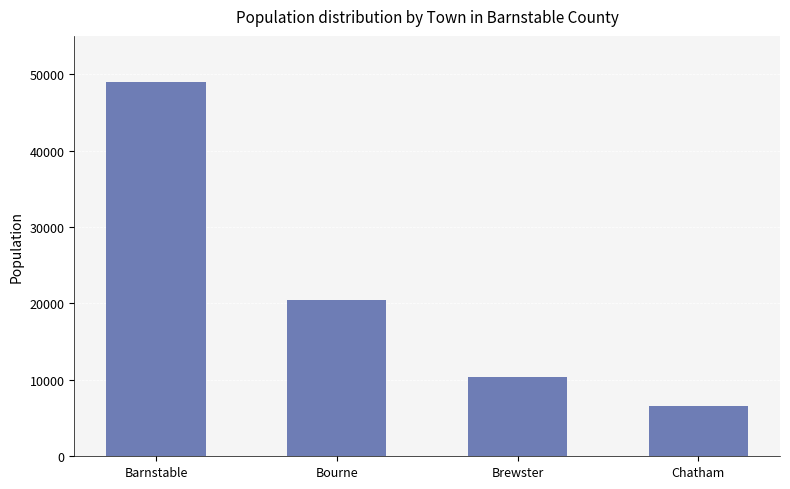

What is the value of the 2nd bar from the left?

20452.0